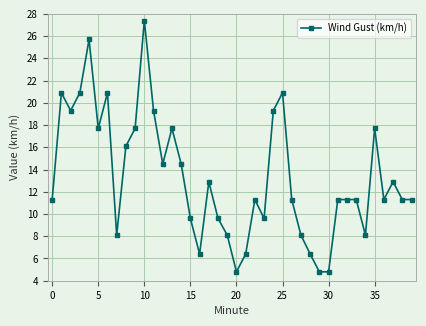

How many values exceed 11?

27